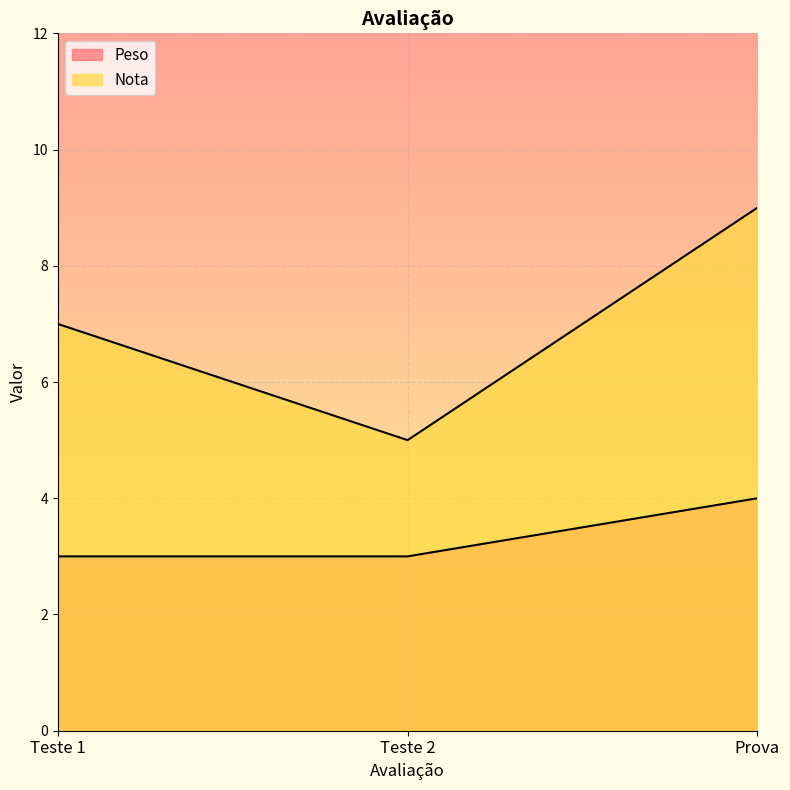

What is the difference between the maximum and minimum values in the Peso series?

1